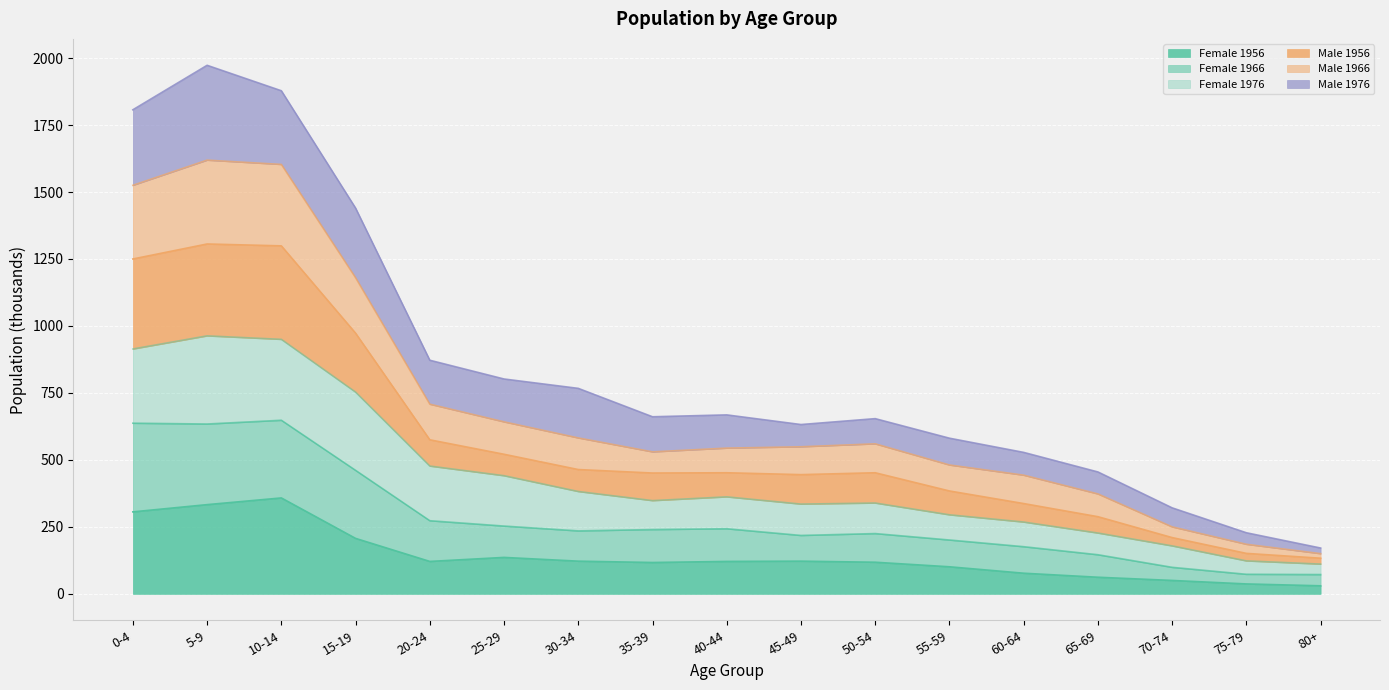

How many lines are shown in the chart?

6